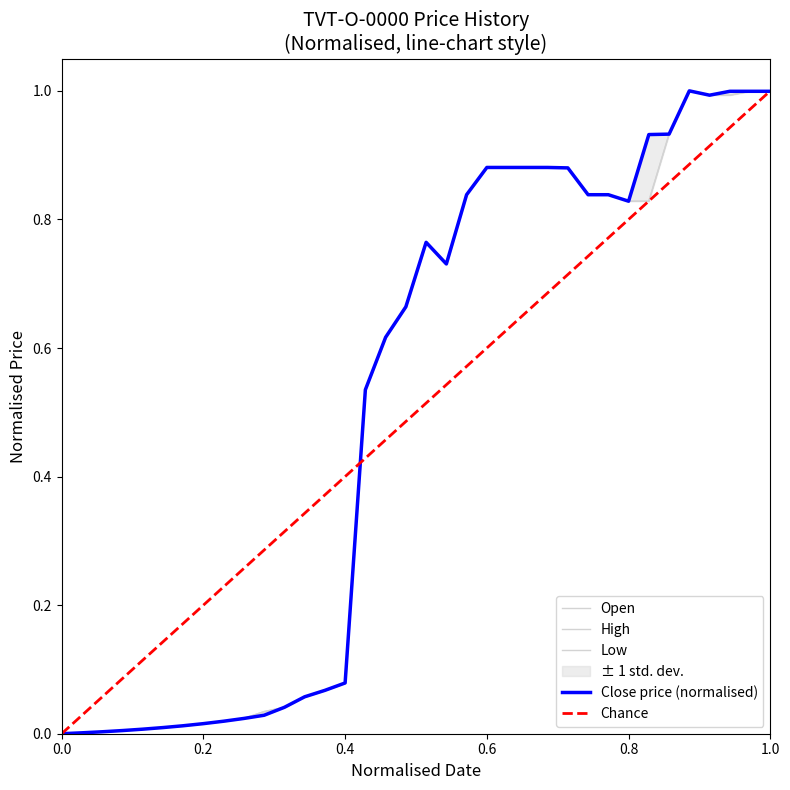

What is the maximum value for Close price (normalised)?

1.0